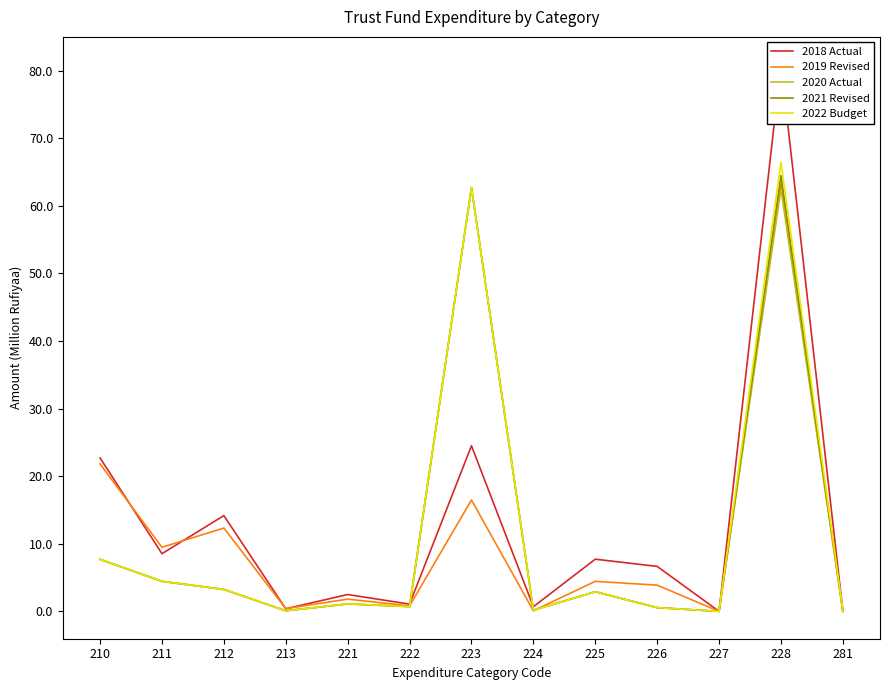

What are all the series names shown in the legend?

2018 Actual, 2019 Revised, 2020 Actual, 2021 Revised, 2022 Budget